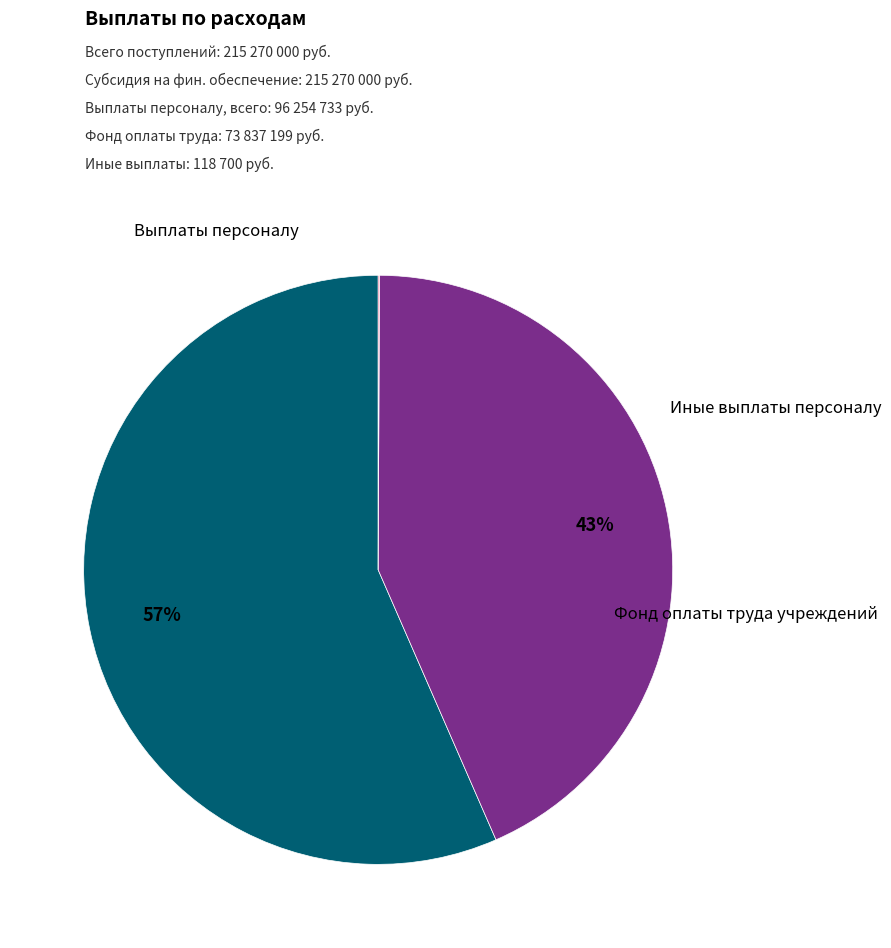

To the nearest percent, what is the difference between the largest and smallest slice percentages?

56%